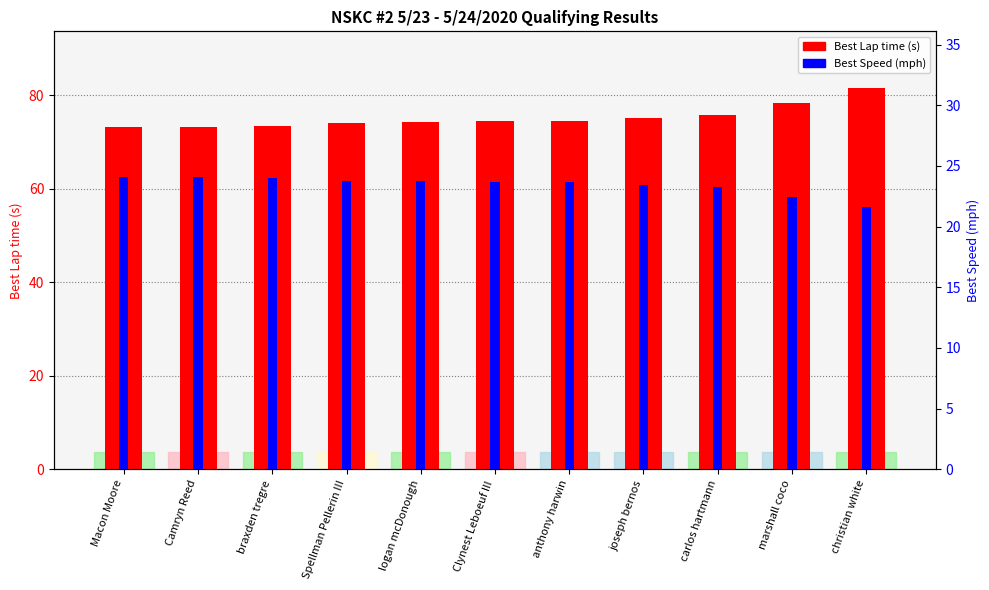

What is the value of the Best Lap time (s) bar at the 8th from the left?

75.1